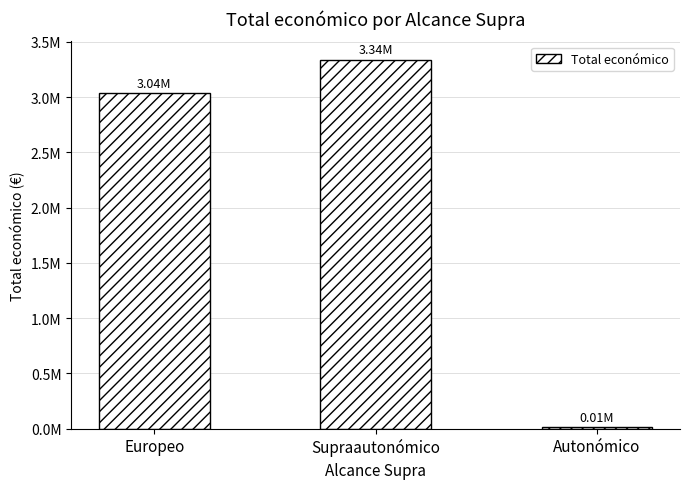

What is the value of the 1st bar from the left?

3037758